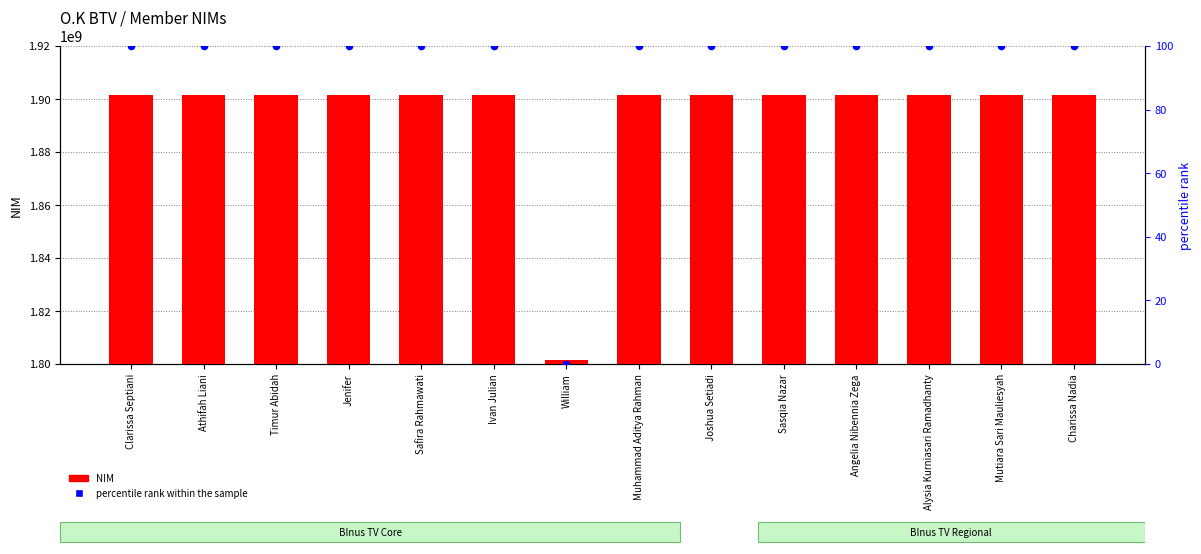

Which series reaches the maximum Y coordinate?

NIM